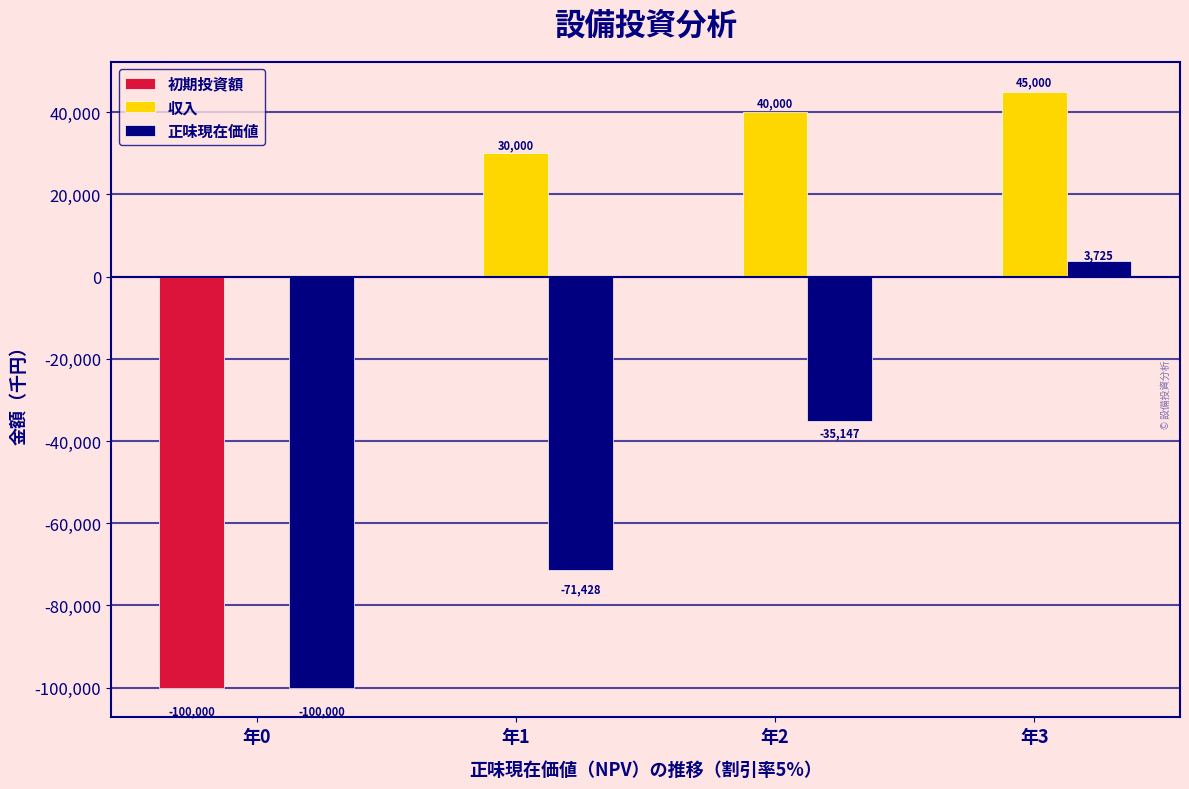

Which series changed the most between 年0 and 年1?

初期投資額